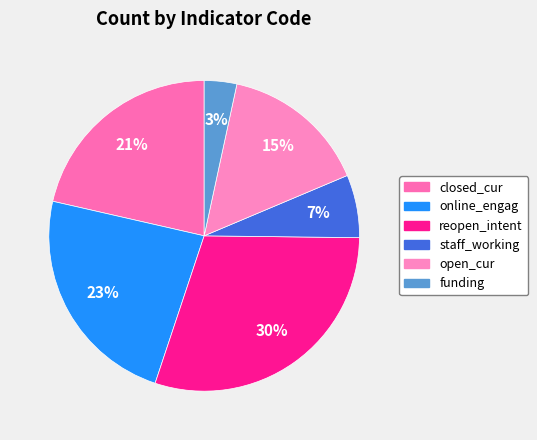

Which category has the biggest portion of the pie?

reopen_intent